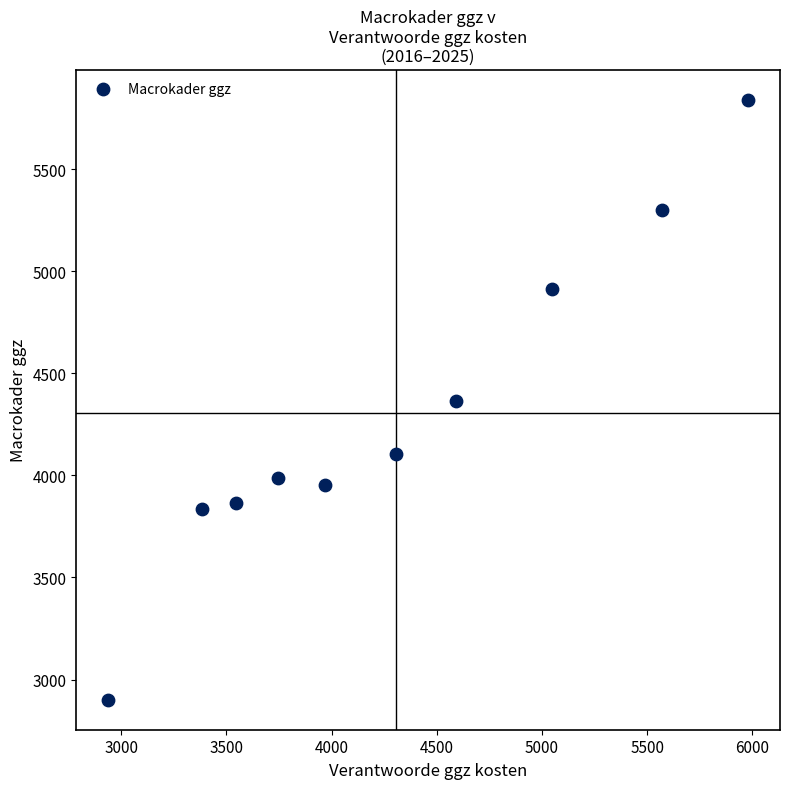

What is the range of X values (max minus min)?

3041